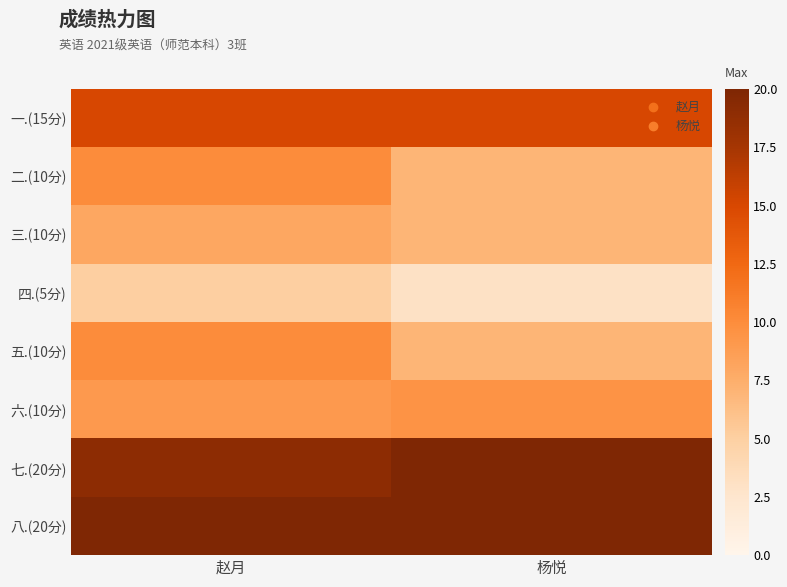

Reading left to right, extract all data points from this chart.

一.(15分): 赵月=15.0	杨悦=15.0
二.(10分): 赵月=10.0	杨悦=7.0
三.(10分): 赵月=8.0	杨悦=7.0
四.(5分): 赵月=5.0	杨悦=3.0
五.(10分): 赵月=10.0	杨悦=7.0
六.(10分): 赵月=9.0	杨悦=9.5
七.(20分): 赵月=19.0	杨悦=20.0
八.(20分): 赵月=20.0	杨悦=20.0